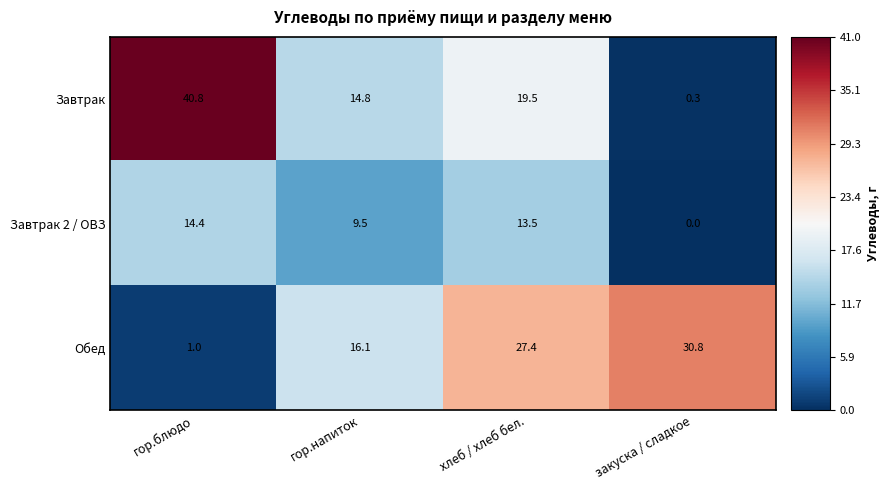

Rank the series by their maximum value, from highest to lowest.

Завтрак, Обед, Завтрак 2 / ОВЗ